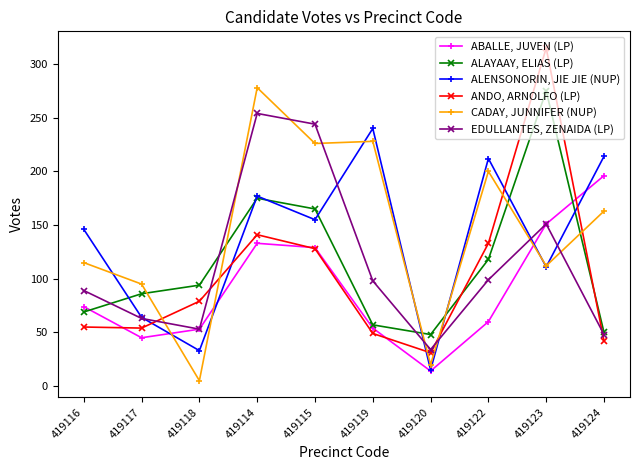

What is the difference between the highest and lowest values at 419119?

191